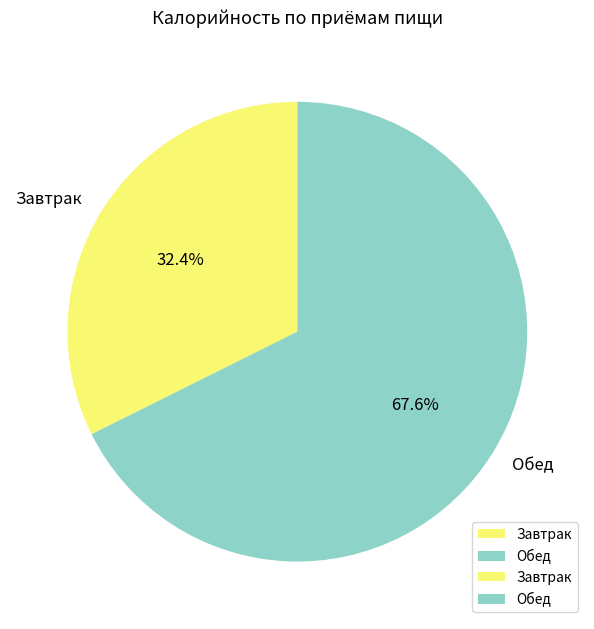

Which has a higher value, Обед or Завтрак?

Обед